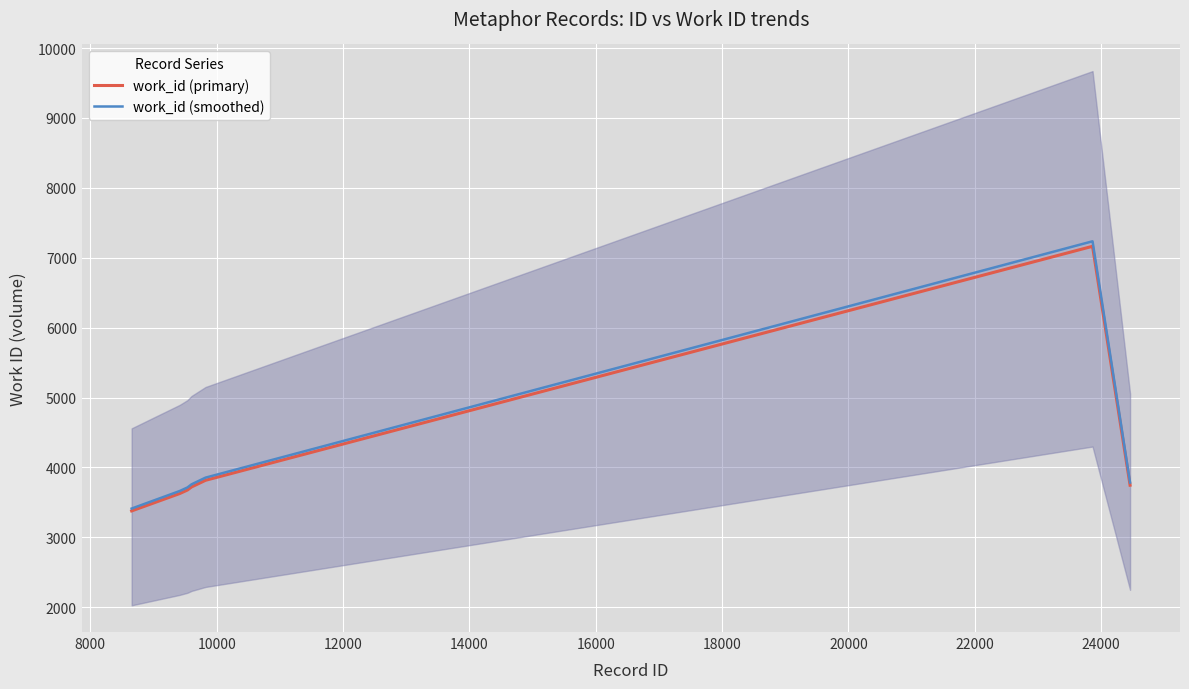

True or false: work_id (smoothed) has more than 1 points higher than both neighbors.

False